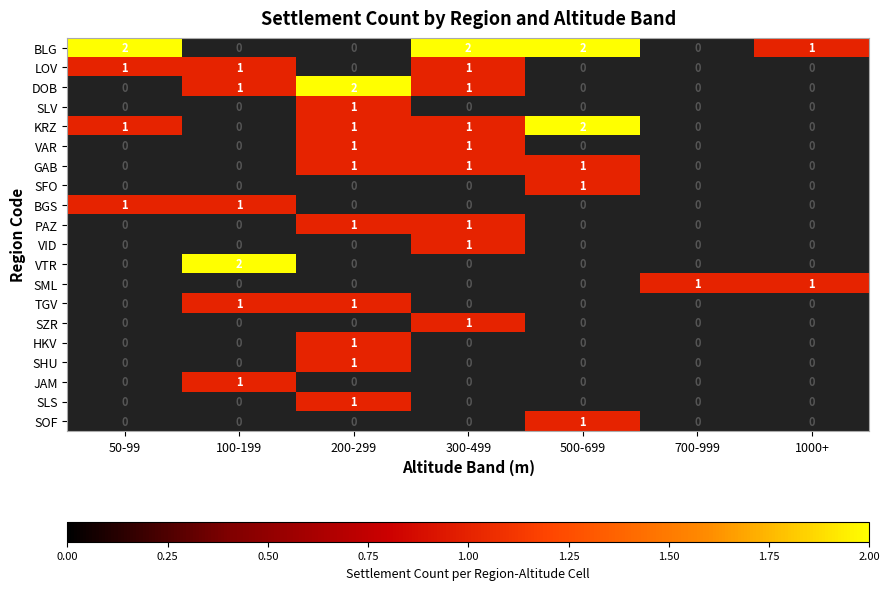

How many categories are shown in the chart?

7